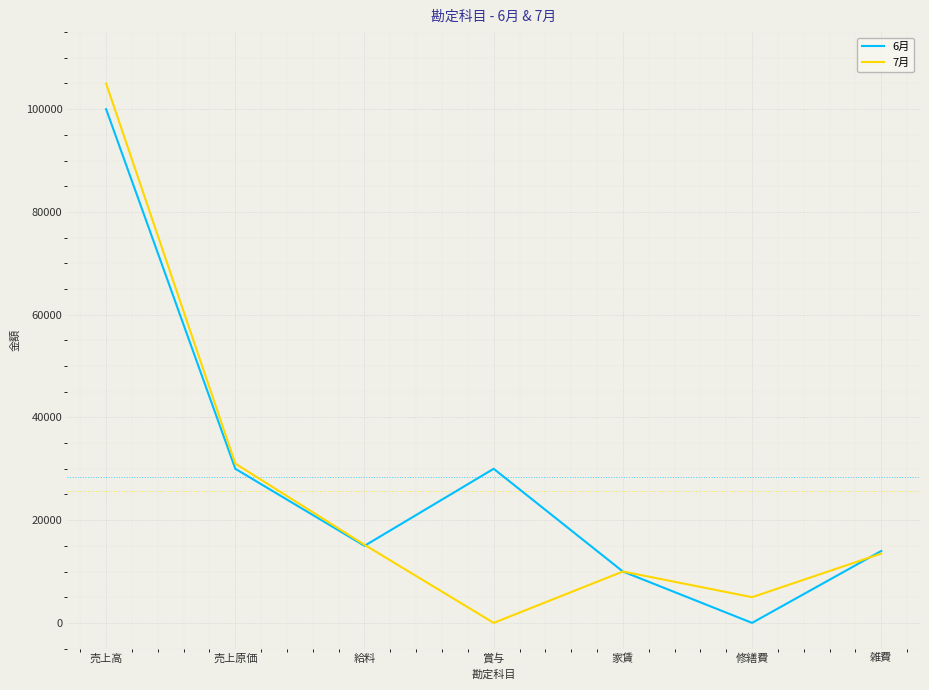

The value of 6月 at 売上原価 is 52014. True or false?

False